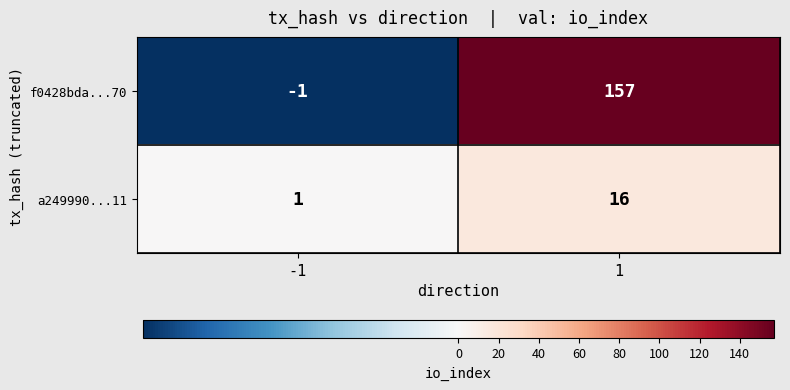

The value of f0428bda...70 at 1 is 49. True or false?

False